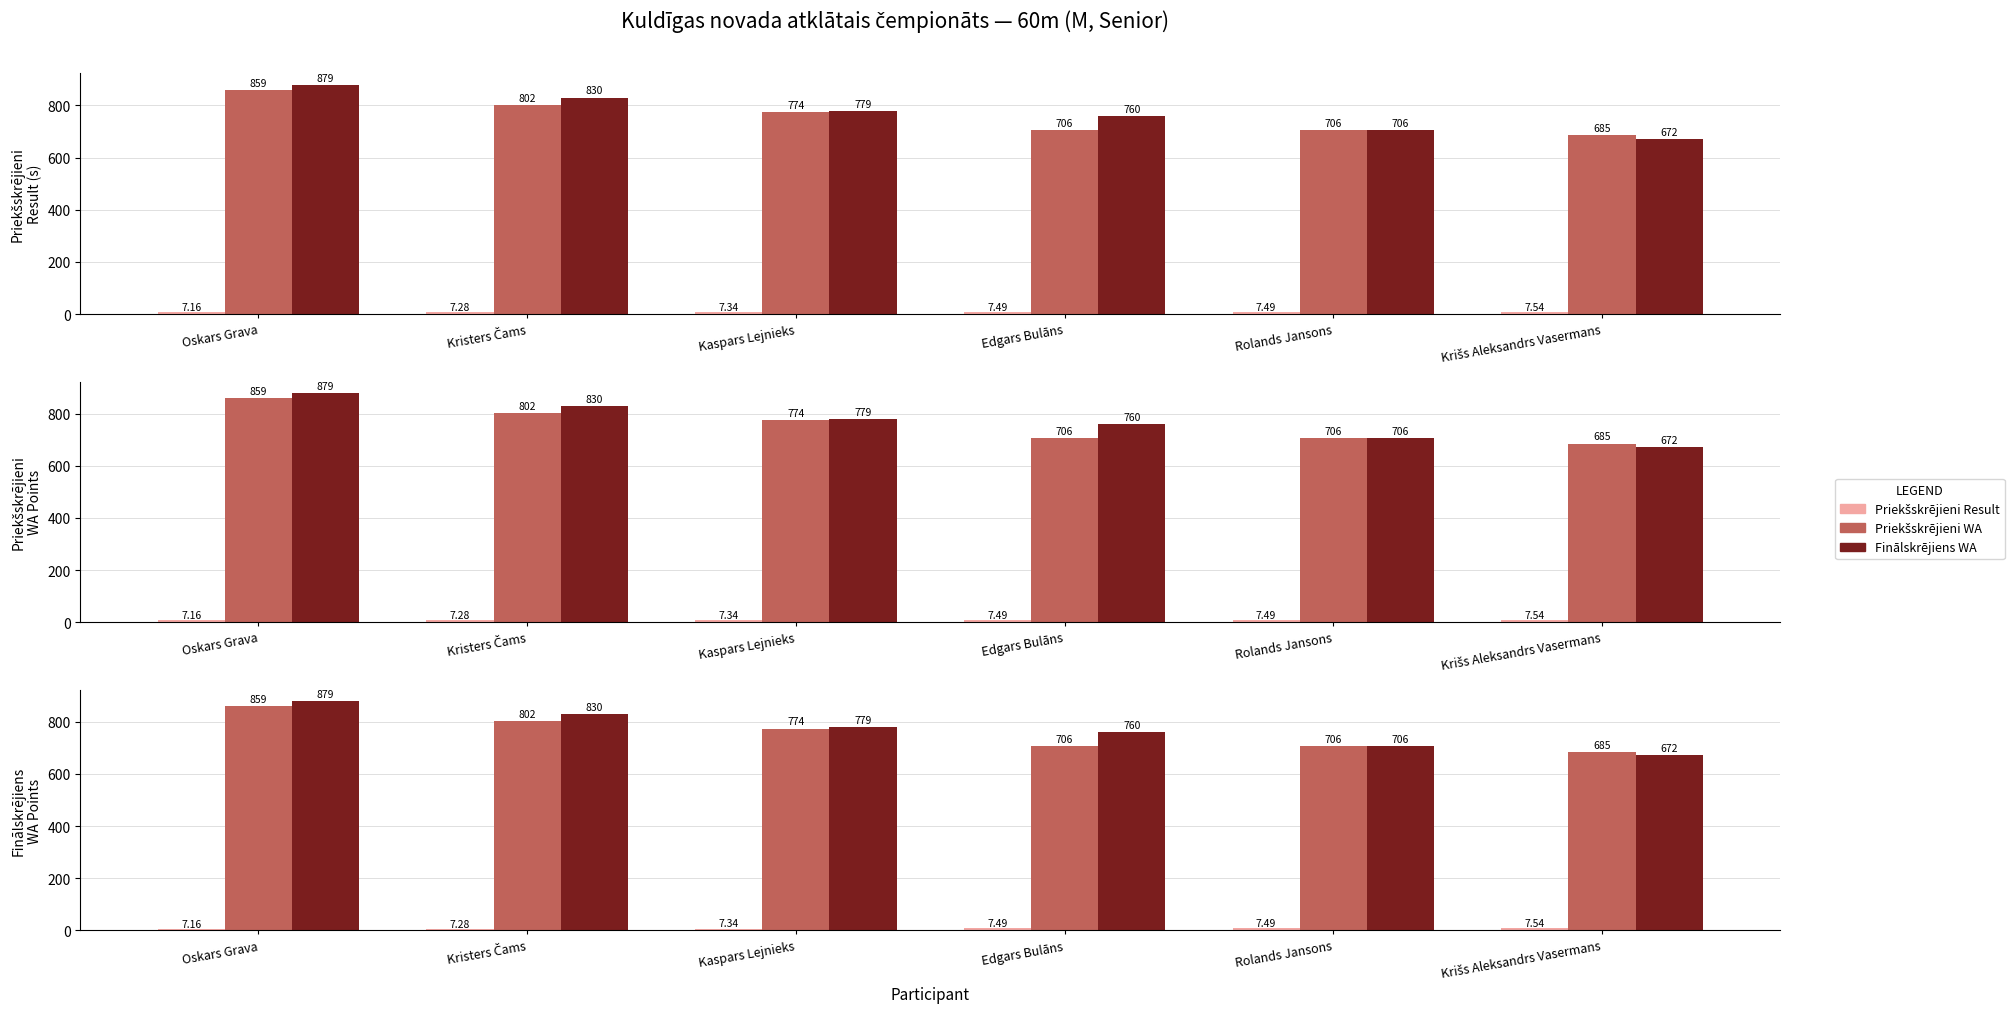

What are all the series names shown in the legend?

Priekšskrējieni Result, Priekšskrējieni WA, Finālskrējiens WA